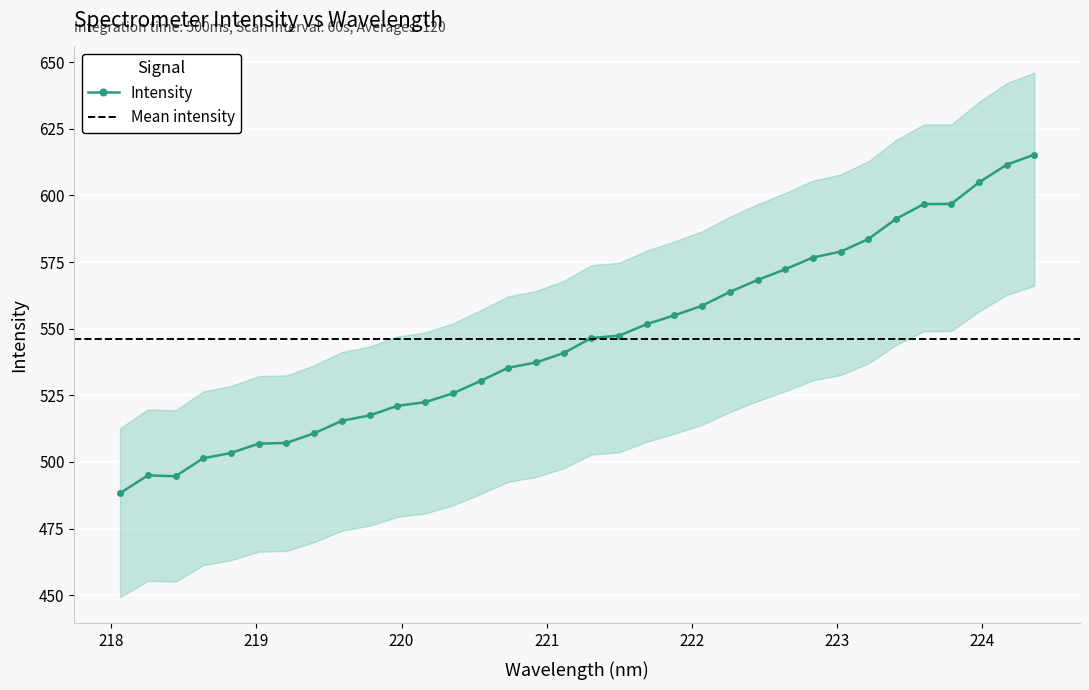

What is the lowest value of the Intensity series?

488.3